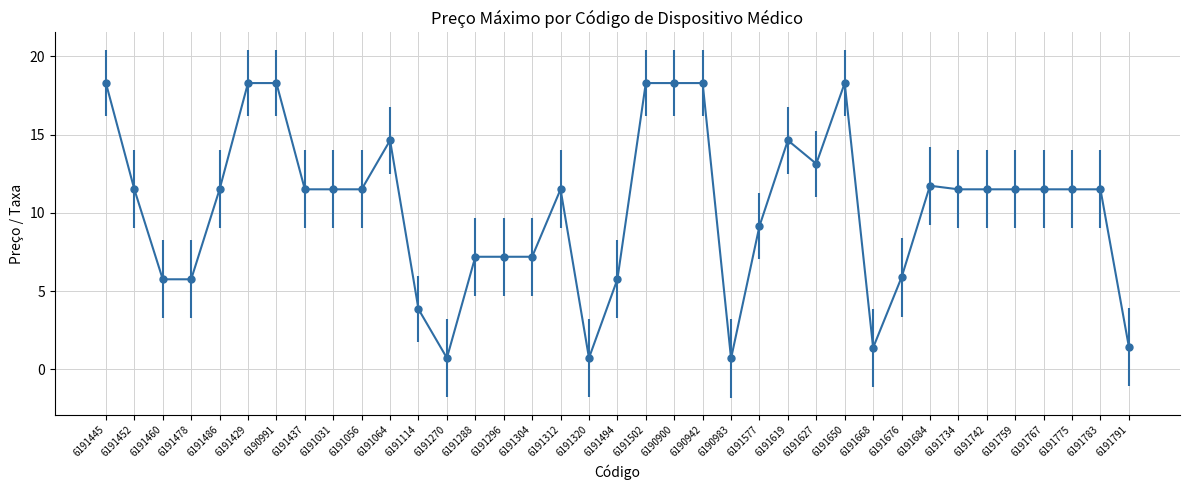

What is the difference between the maximum and minimum values?

17.6